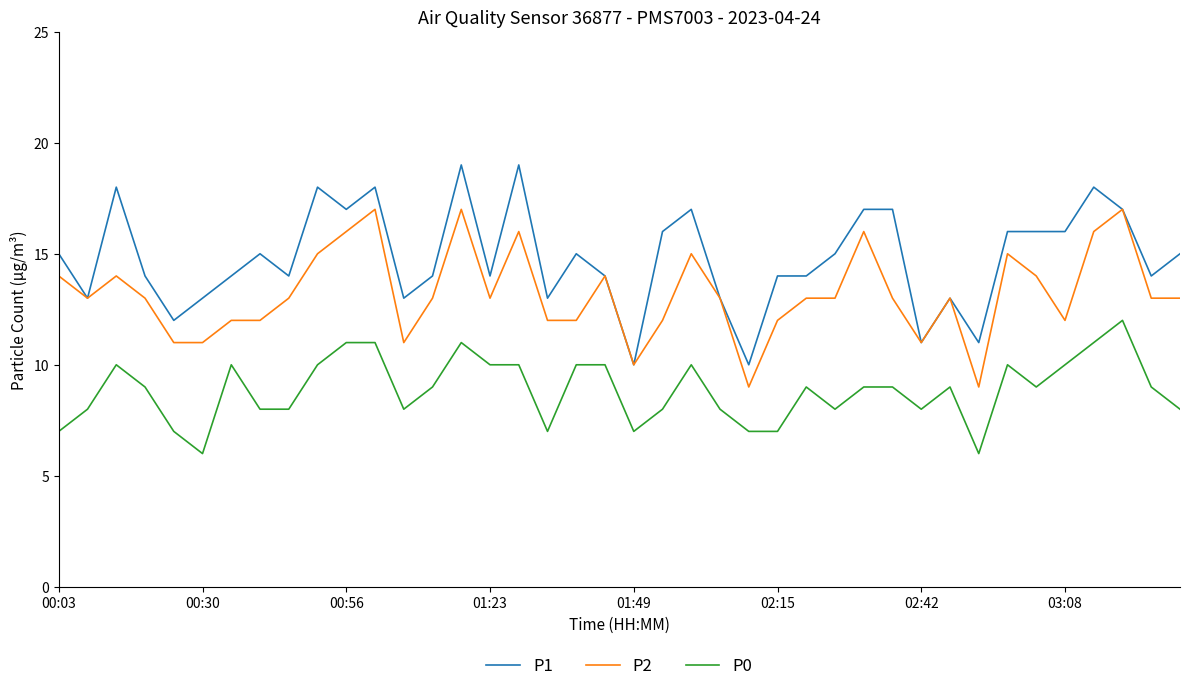

List the series in order of their peak value, lowest first.

P0, P2, P1